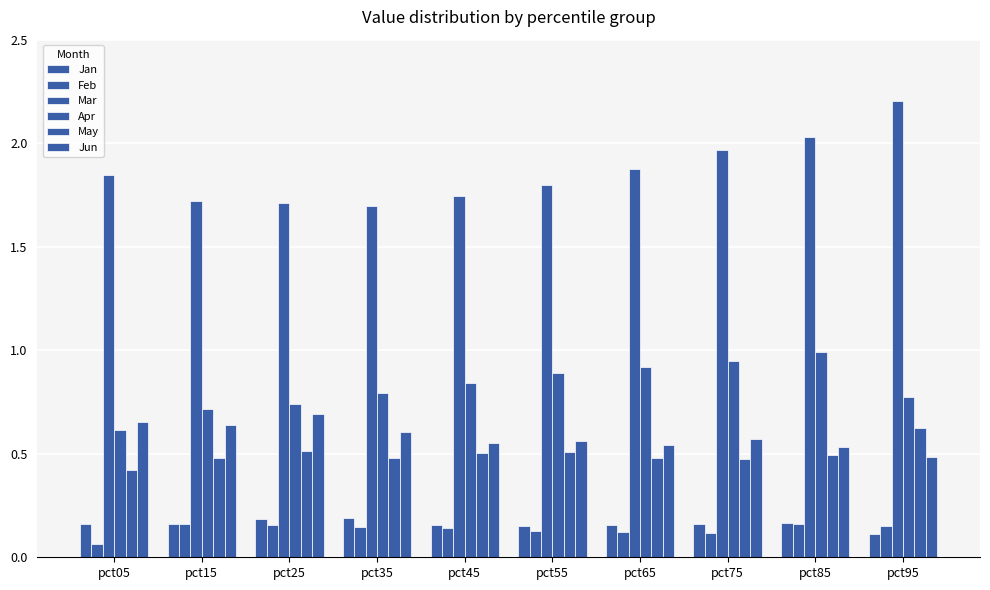

How many bars are there in total?

60